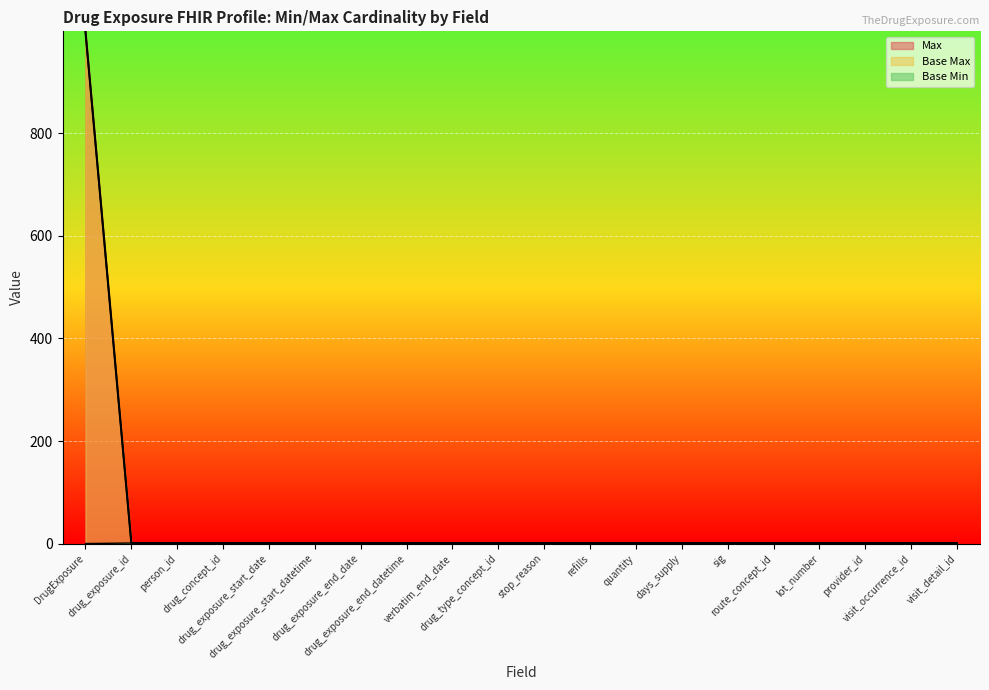

Which has a higher value, route_concept_id or visit_detail_id?

route_concept_id